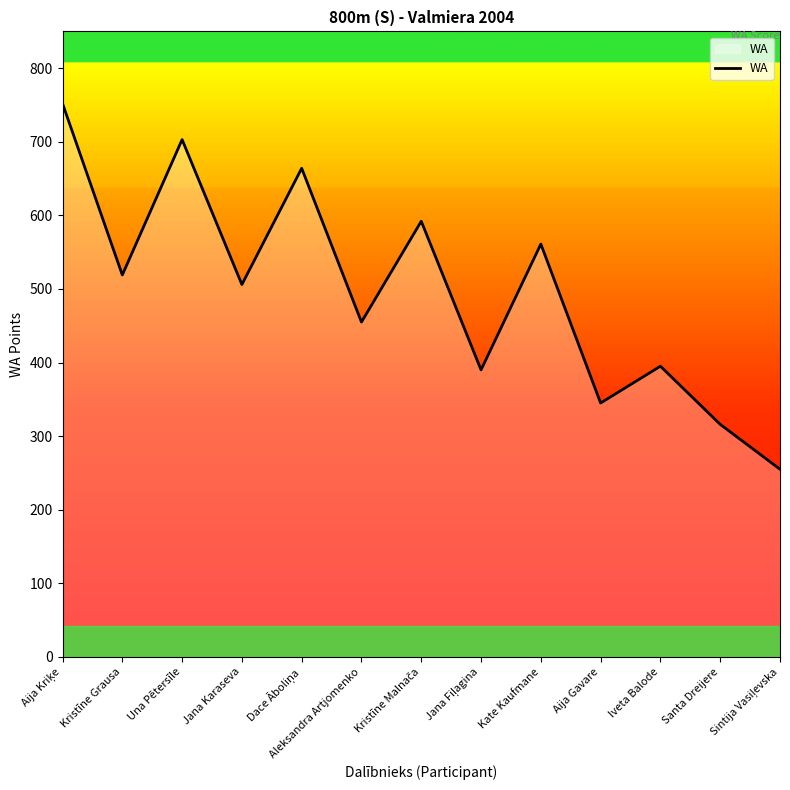

What is the smallest value displayed?

255